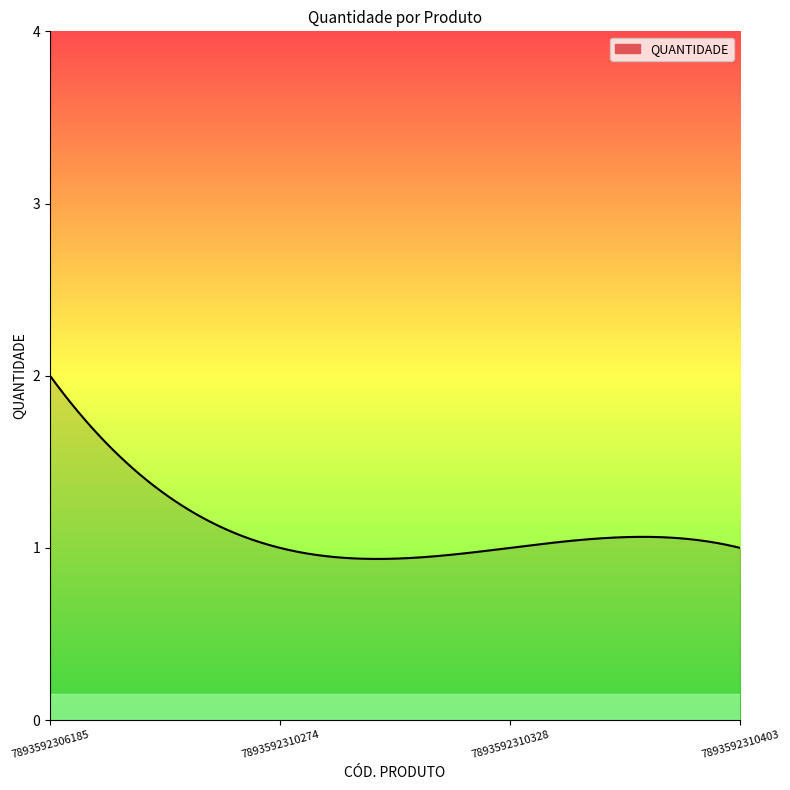

What is the maximum value shown in the chart?

2.0